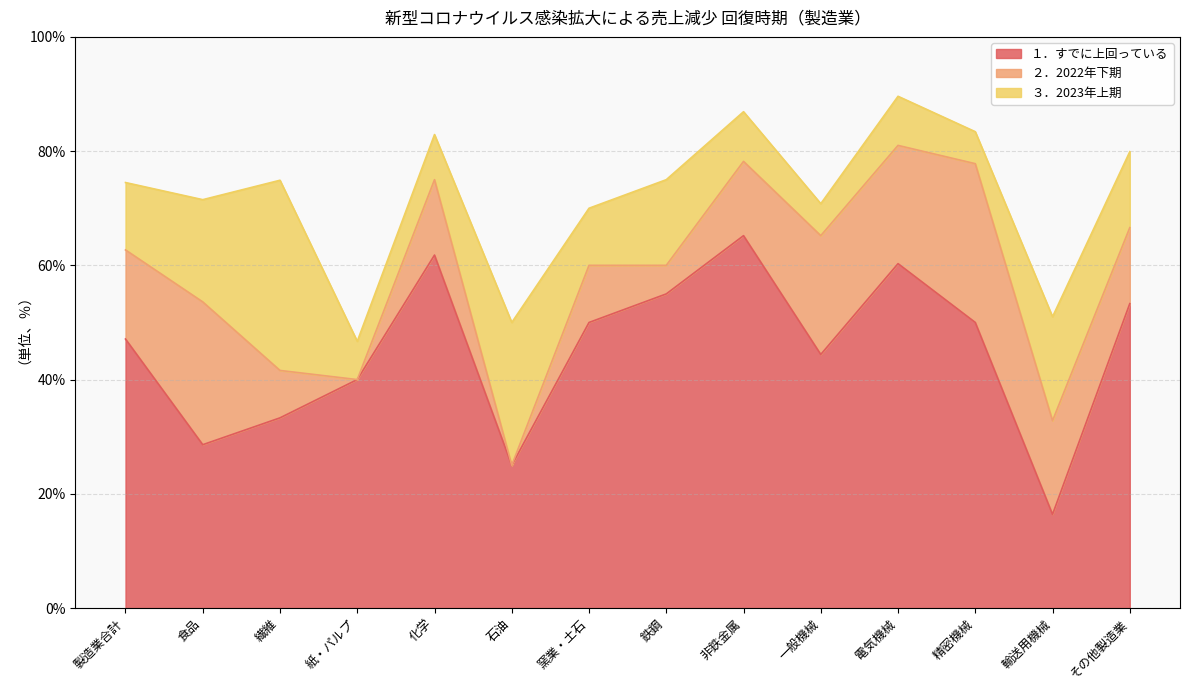

What is the difference between the second highest and second lowest values in the ３．2023年上期 series?

19.4